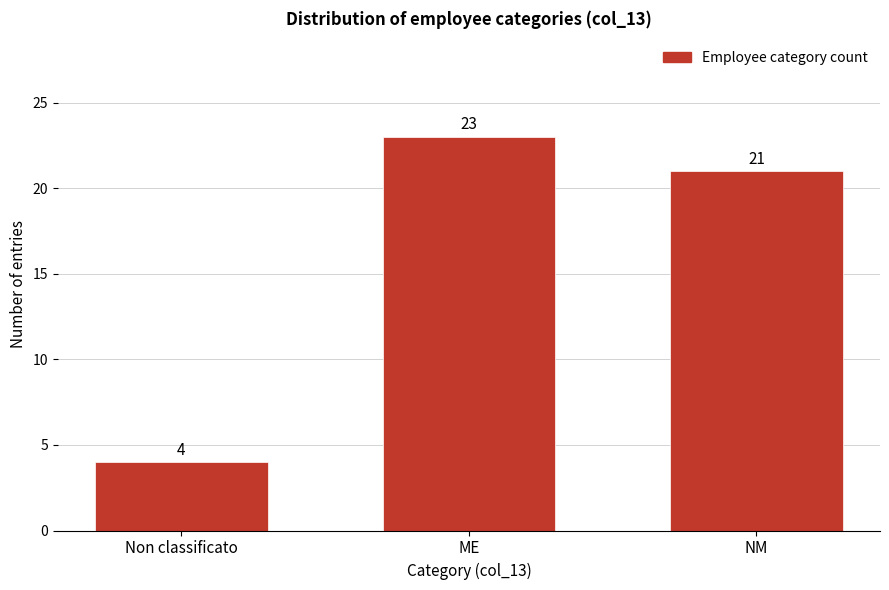

Reading left to right, transcribe all the data shown in this chart.

4	23	21